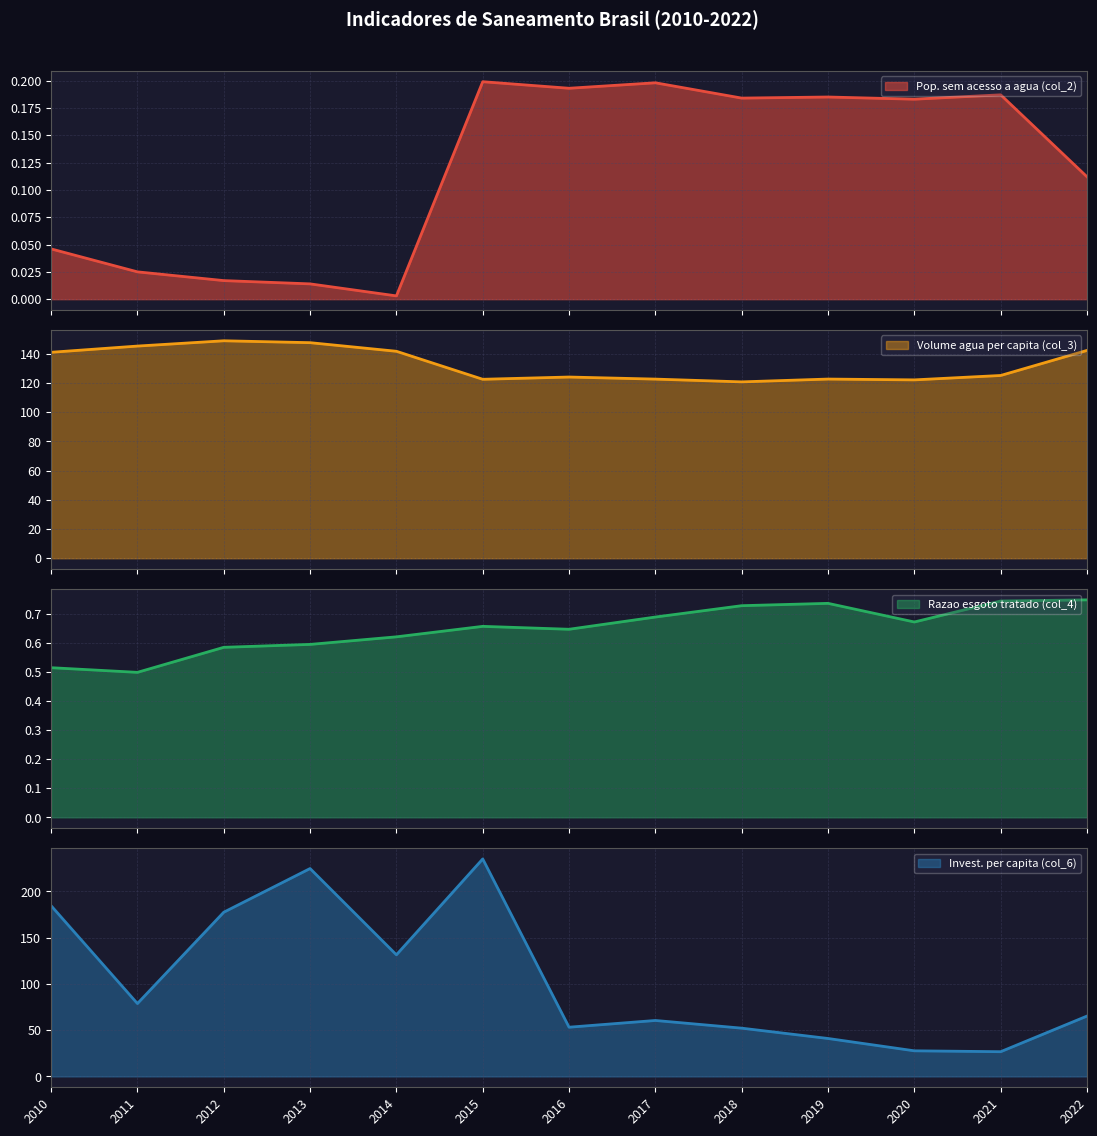

What is the sum of all Volume agua per capita (col_3) values?

1725.6